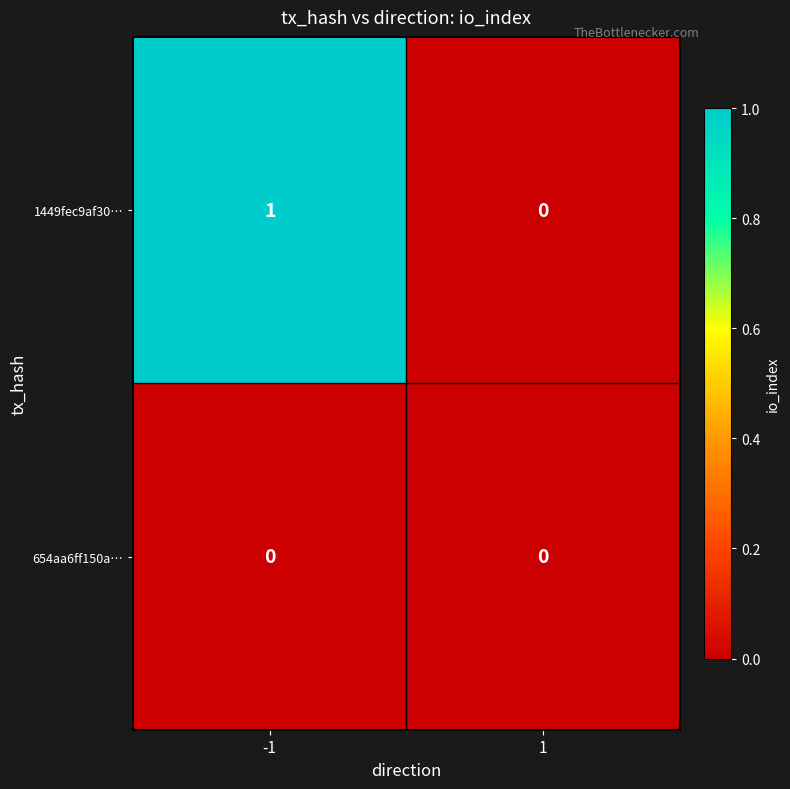

Which series has the largest range (max minus min)?

1449fec9af30…